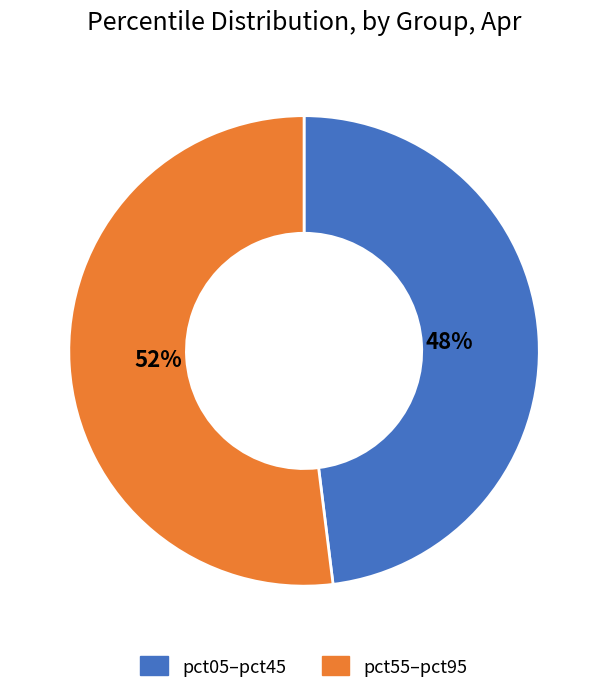

To the nearest percent, what is the difference between the pct55–pct95 and pct05–pct45 slice percentages?

4%